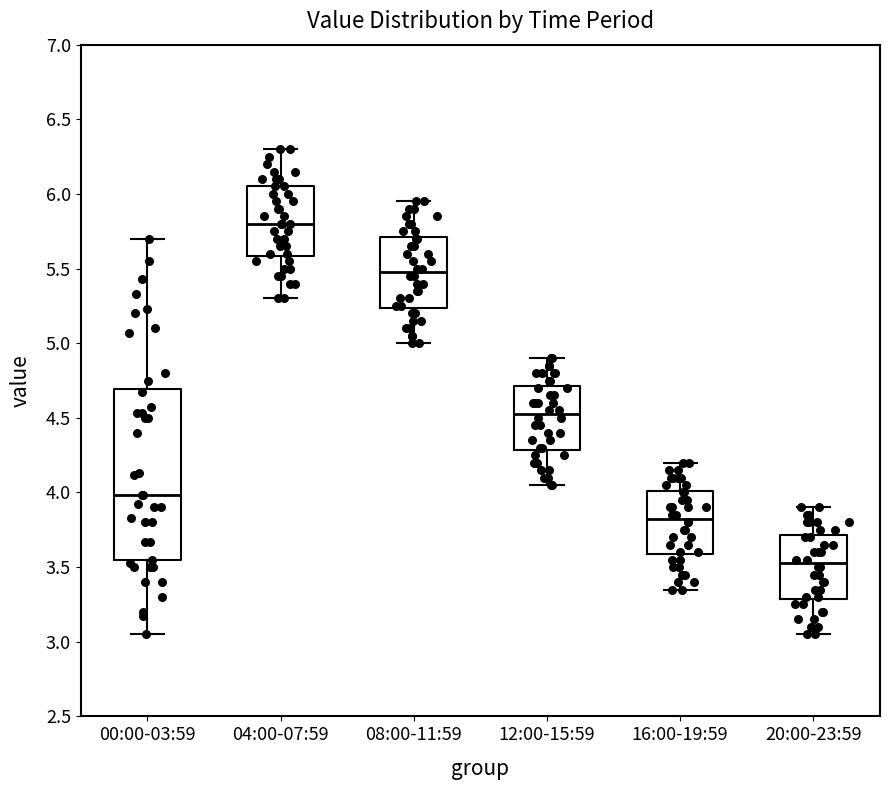

Where does the lower whisker of the box for 12:00-15:59 end on the y-axis? The values are not printed on the chart, so give them approximately, as read against the axis.

4.05